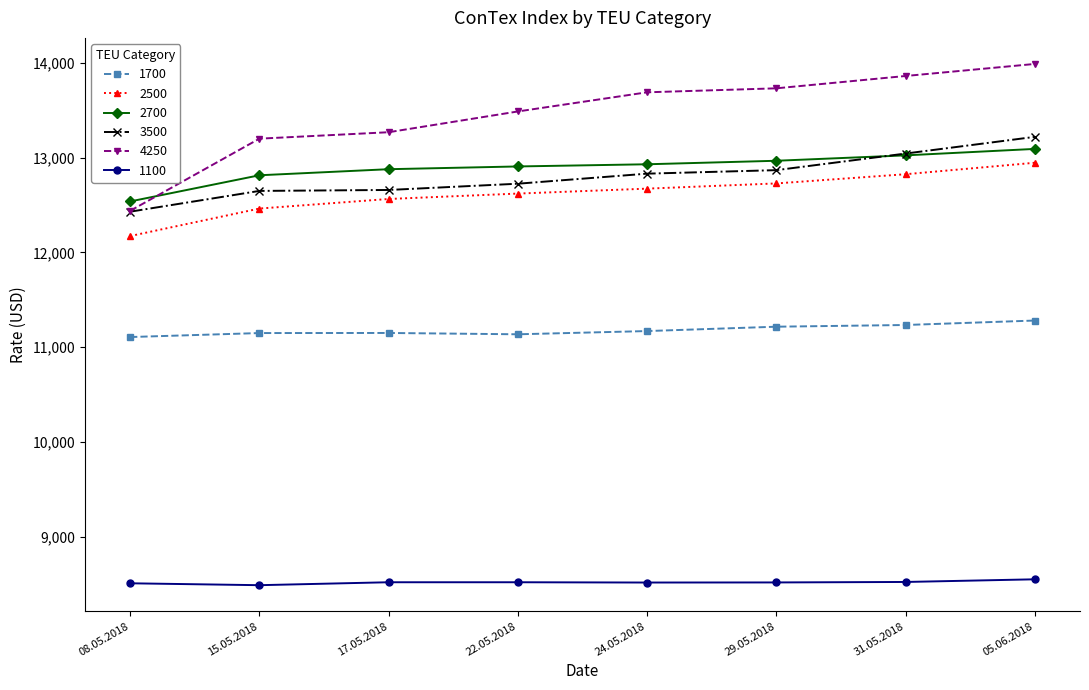

What position from the left is 17.05.2018?

3